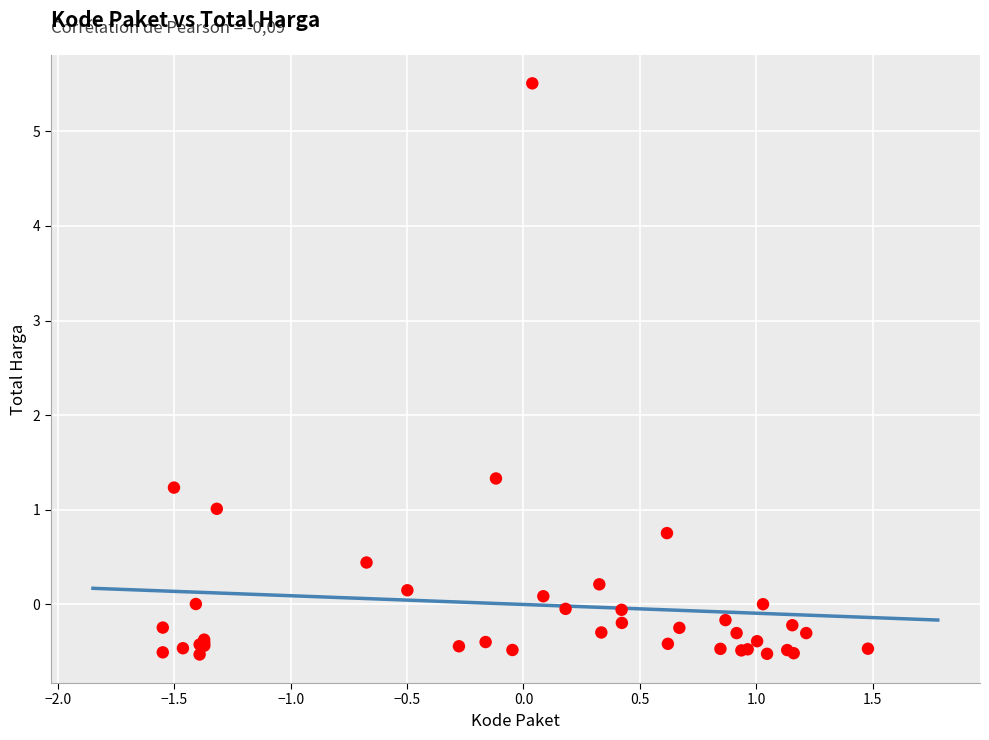

What Y value in the scatter plot is closest to 2?

1.3